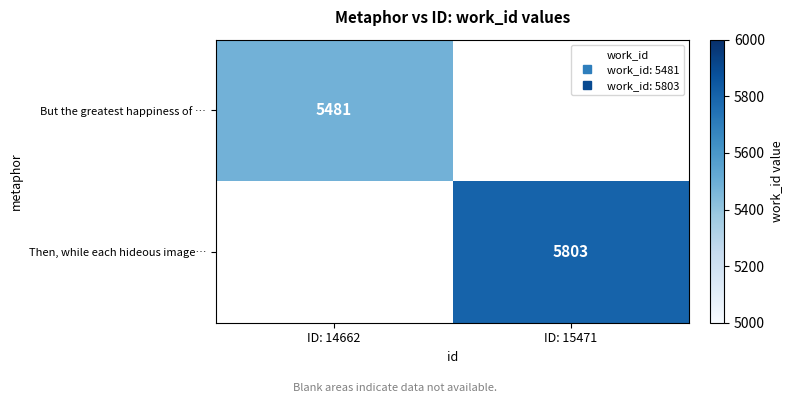

Rank the series by their maximum value, from lowest to highest.

But the greatest happiness of …, Then, while each hideous image…